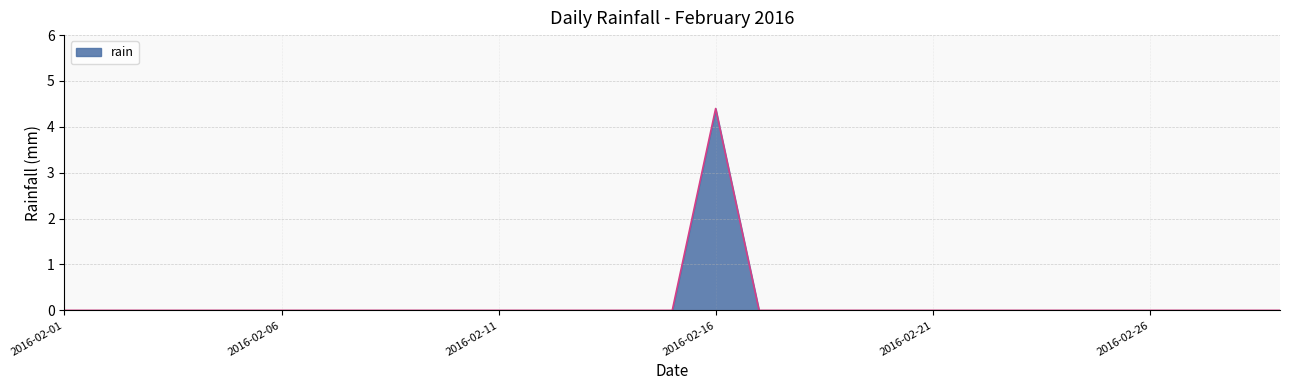

What is the difference between the maximum and minimum values?

4.4